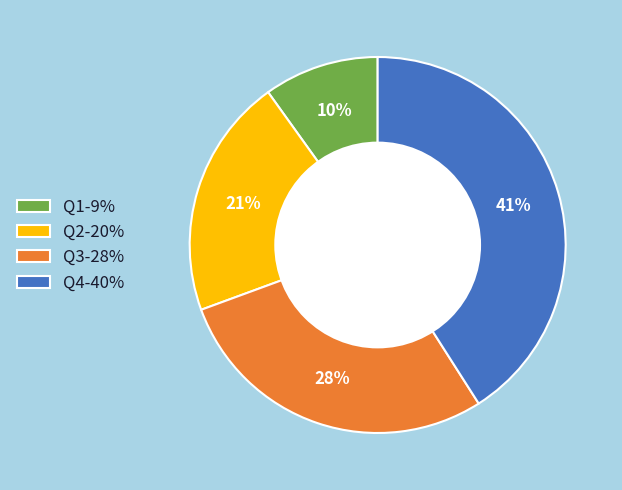

How many segments does this pie chart have?

4